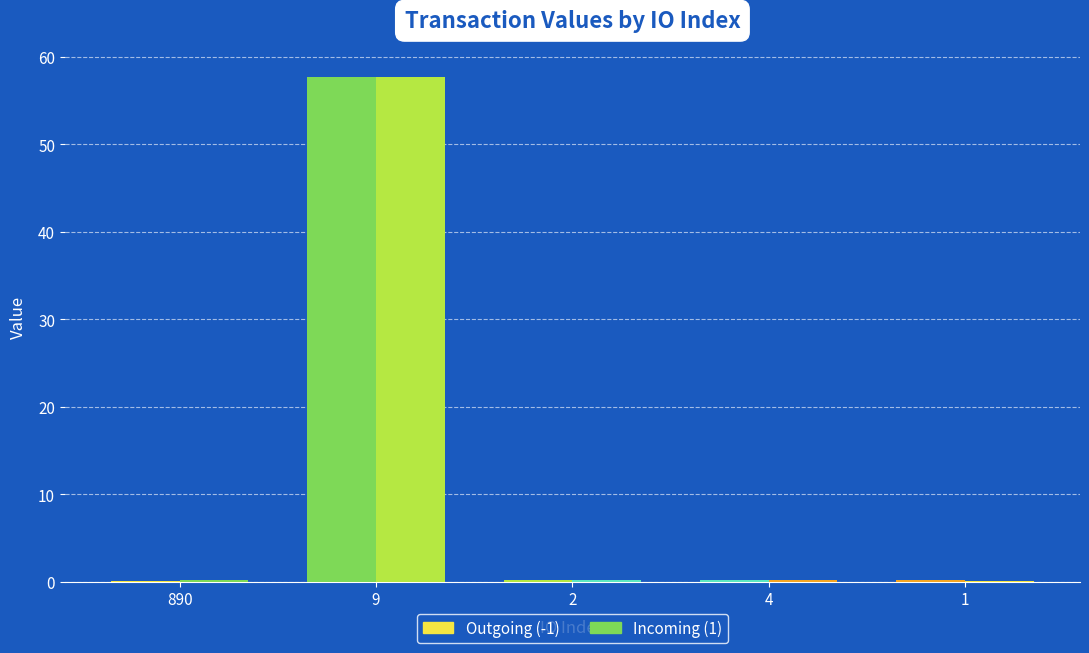

Which series changed the most between 2 and 4?

Outgoing (-1)